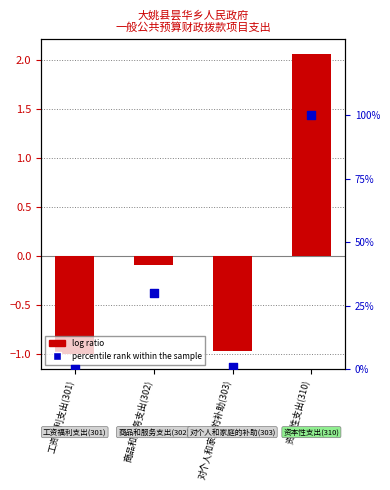

Between 商品和服务支出(302) and 工资福利支出(301), which is larger?

商品和服务支出(302)